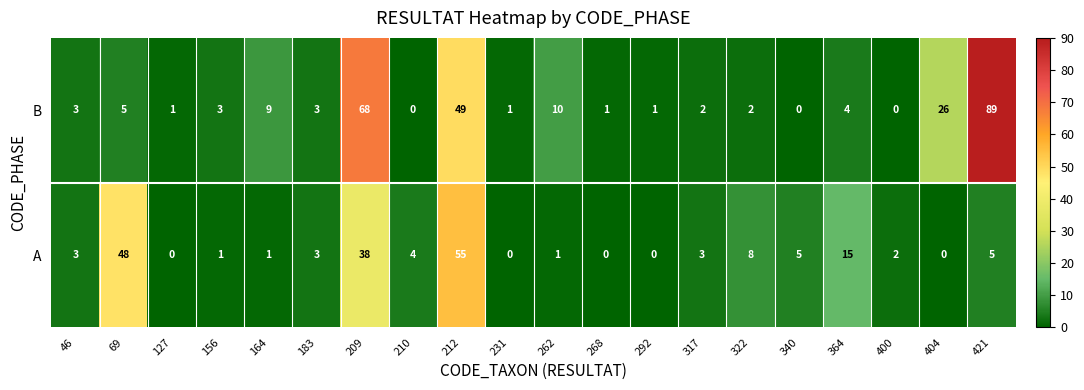

What is the sum of all A values?

192